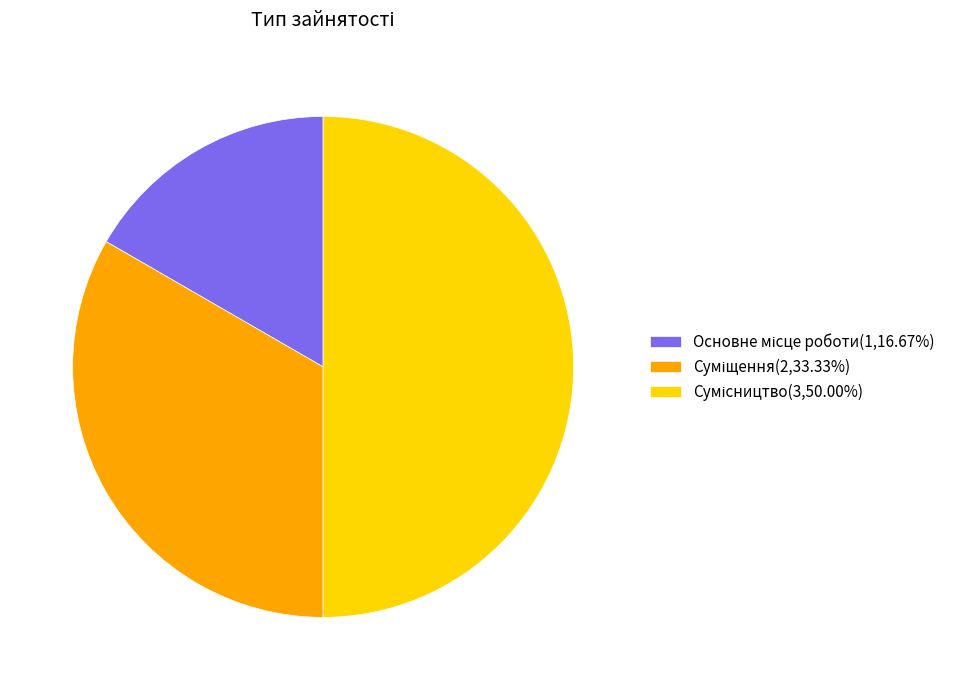

How many slices are in this pie chart?

3